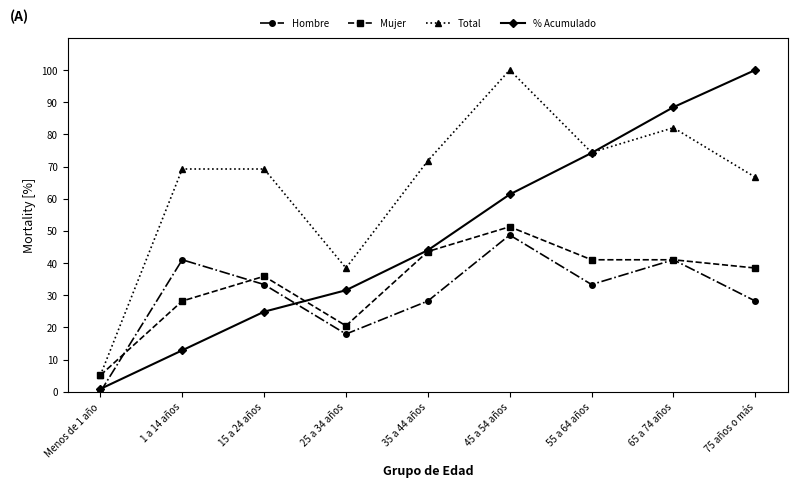

The value of % Acumulado at 25 a 34 años is 31.6. True or false?

True